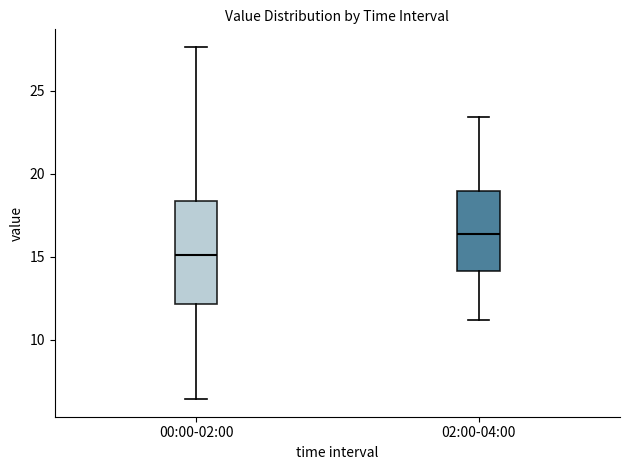

Where does the upper whisker of the box for 00:00-02:00 end on the y-axis? The values are not printed on the chart, so give them approximately, as read against the axis.

27.5